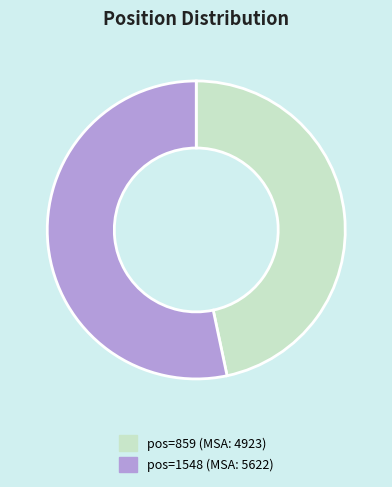

Between pos=859 (MSA: 4923) and pos=1548 (MSA: 5622), which is larger?

pos=1548 (MSA: 5622)